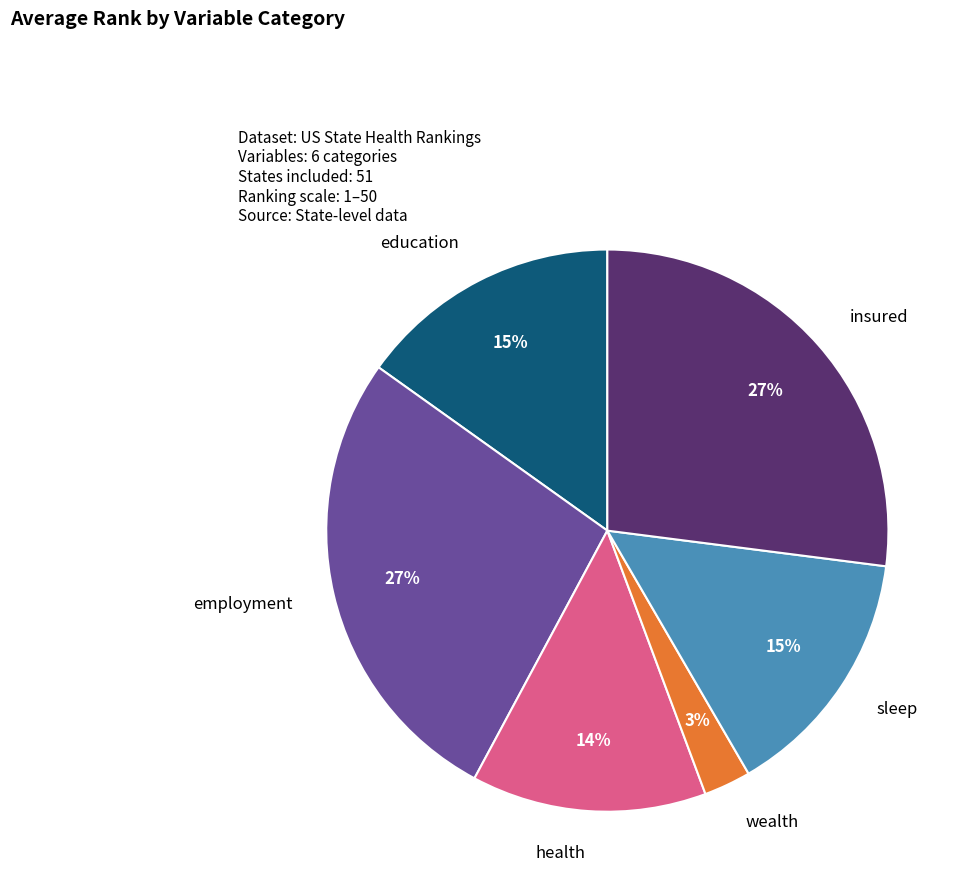

To the nearest percent, what is the difference between the largest and smallest slice percentages?

24%